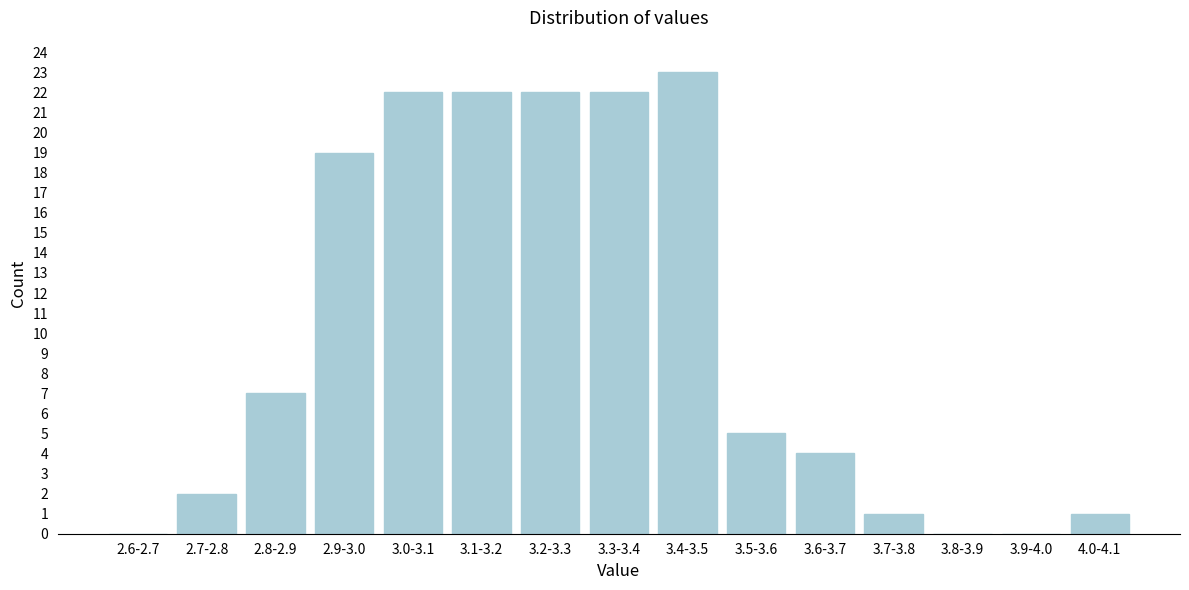

Reading left to right, list all the values displayed in this chart.

2.6-2.7=0	2.7-2.8=2	2.8-2.9=7	2.9-3.0=19	3.0-3.1=22	3.1-3.2=22	3.2-3.3=22	3.3-3.4=22	3.4-3.5=23	3.5-3.6=5	3.6-3.7=4	3.7-3.8=1	3.8-3.9=0	3.9-4.0=0	4.0-4.1=1